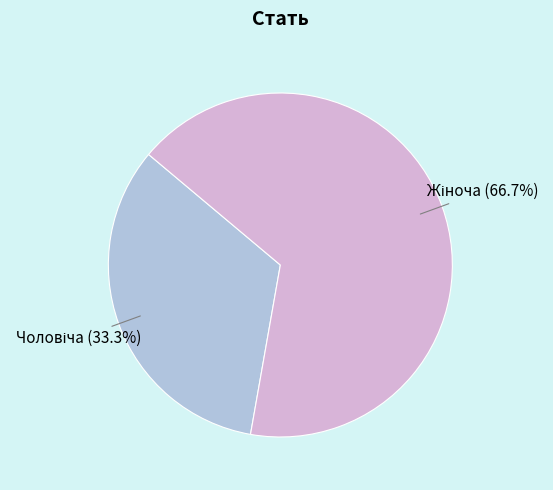

Is there a majority slice in this chart?

Yes